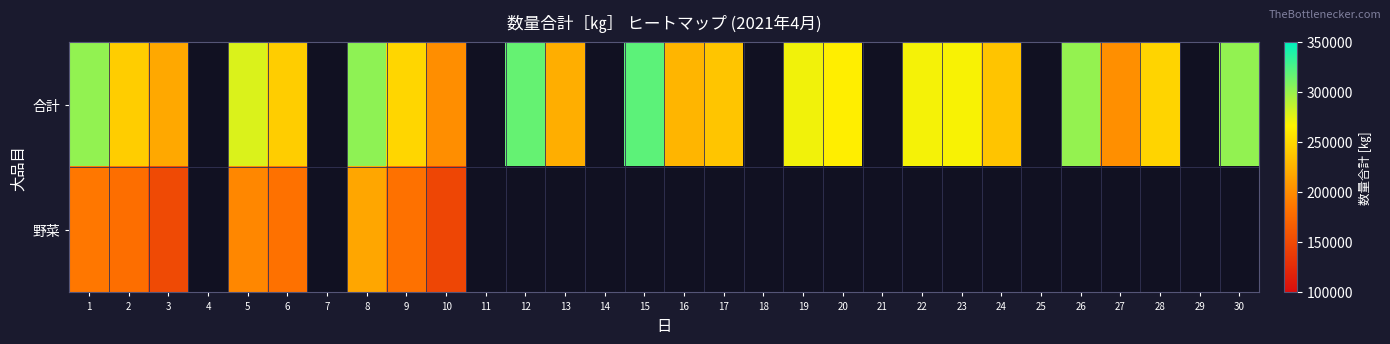

Which has a higher value, 5 or 23?

5